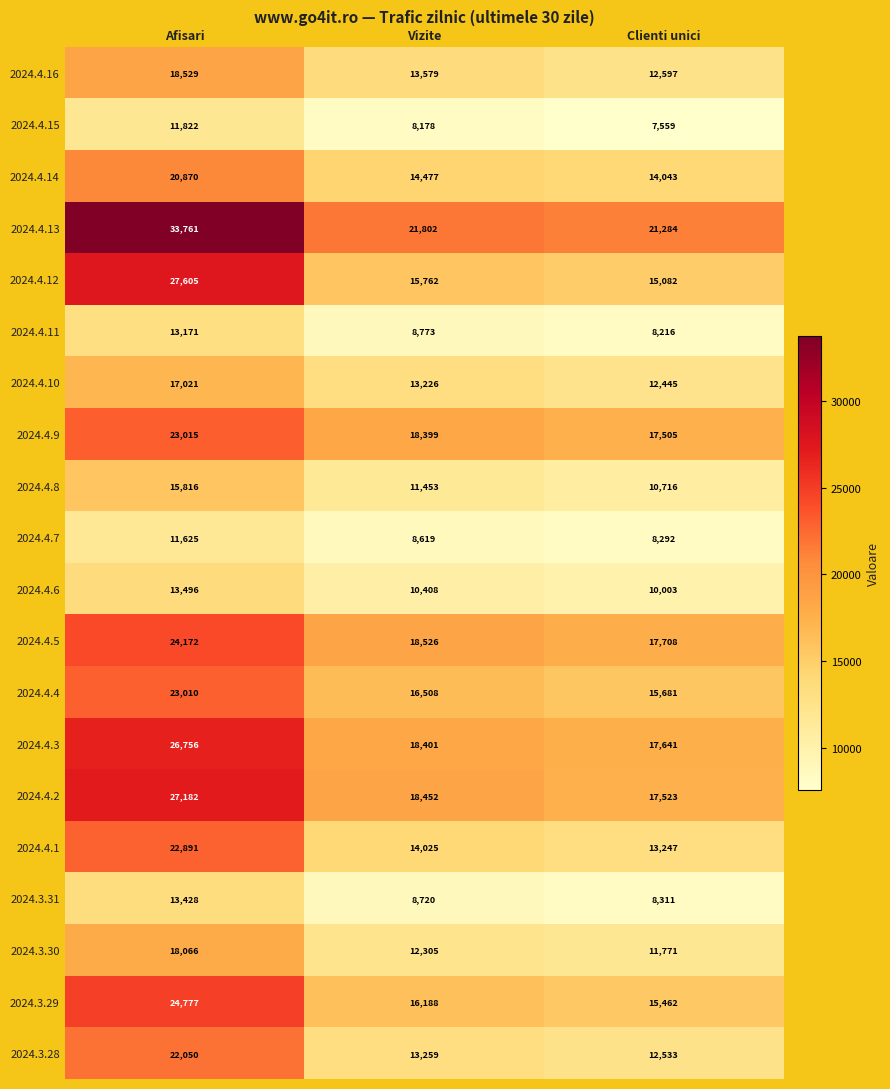

Which series has the largest total across all categories?

2024.4.13